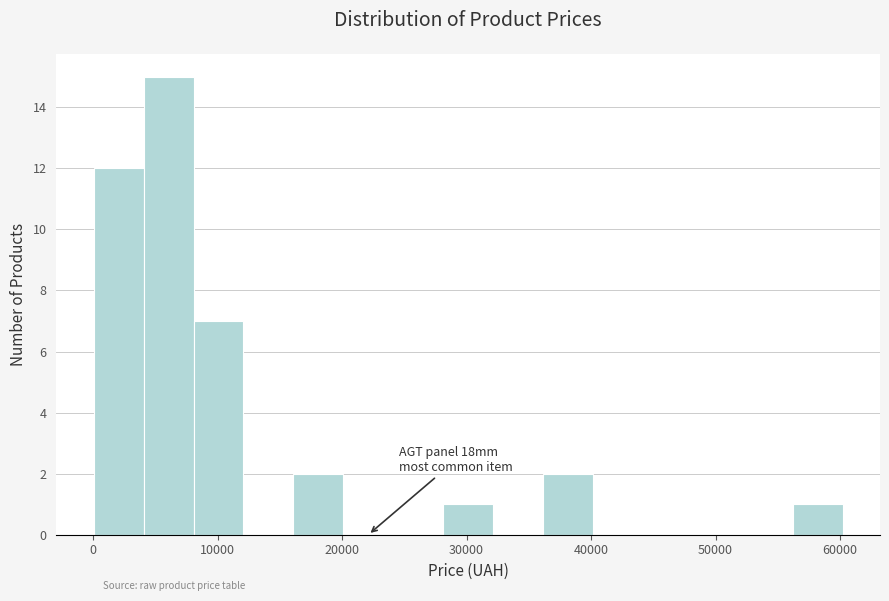

Which range on the x-axis has the tallest bar?

4000 to 8000